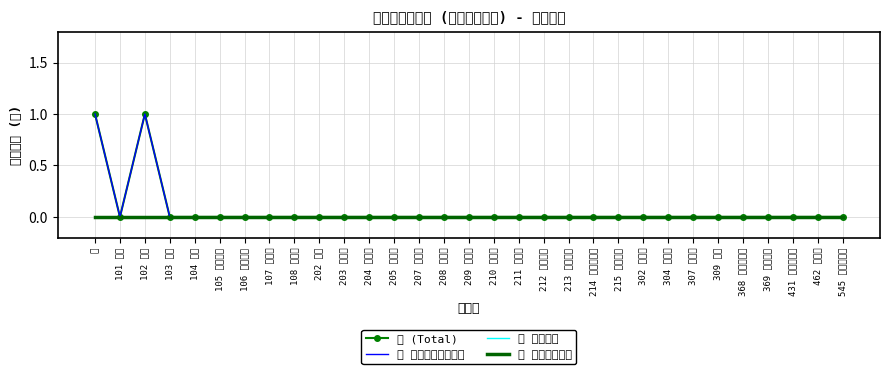

Is it true that Ｅ 就職者等 equals 0 at 302 府中町?

True